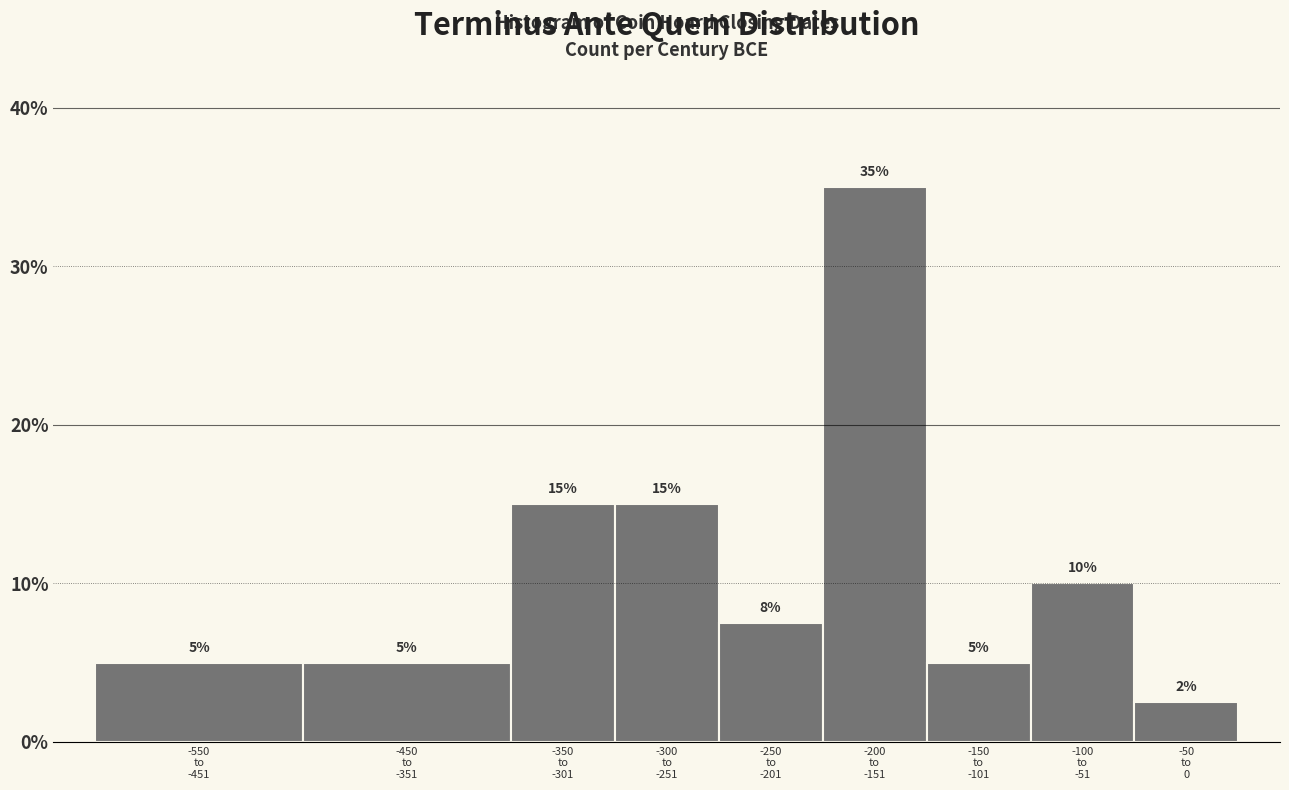

What is the value of the 6th bar from the left?

35.0